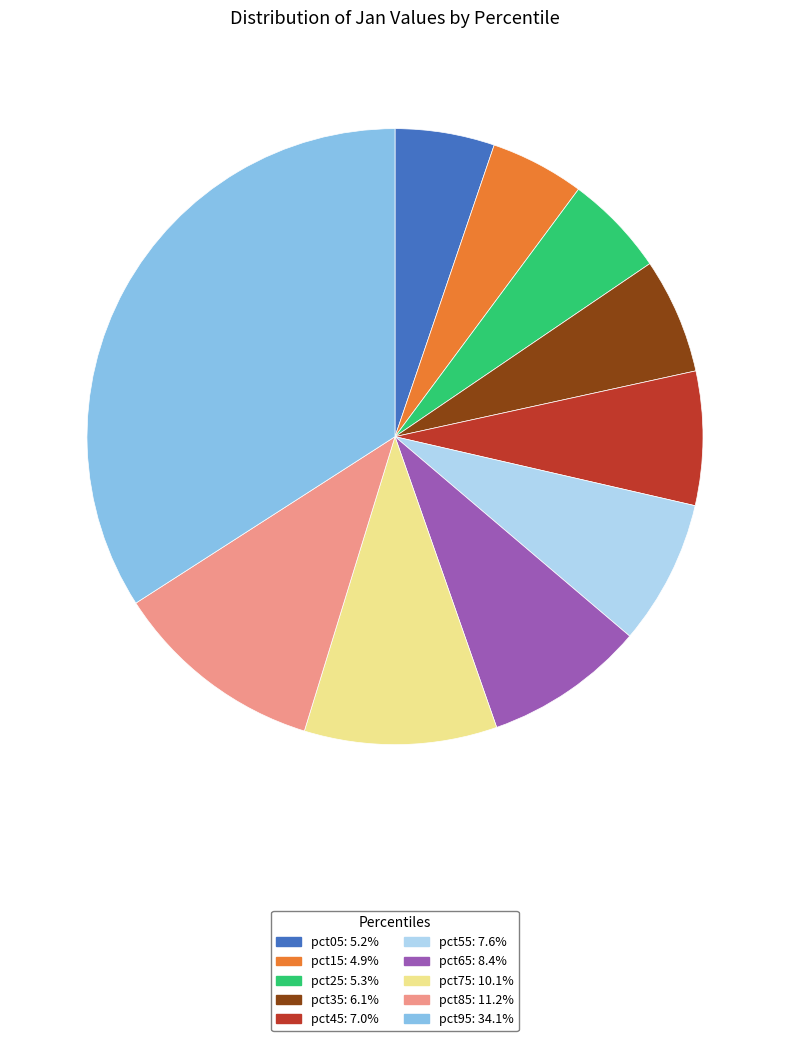

Do pct05 and pct75 together represent more than half of the pie?

No